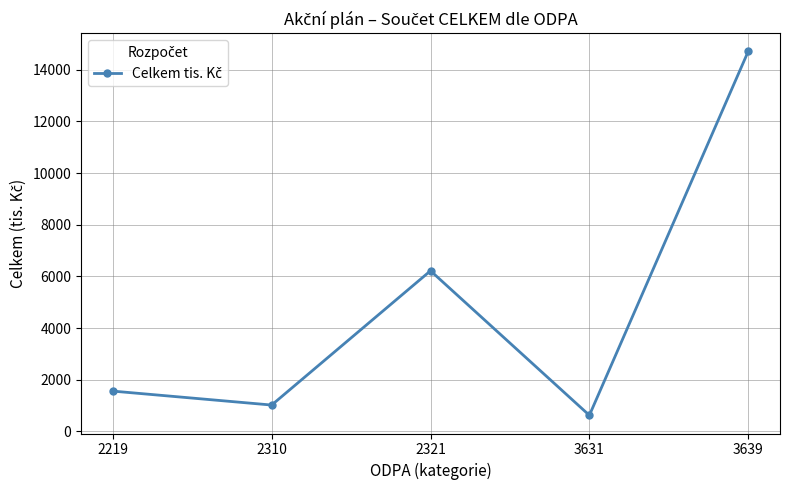

What is the minimum value shown in the chart?

620